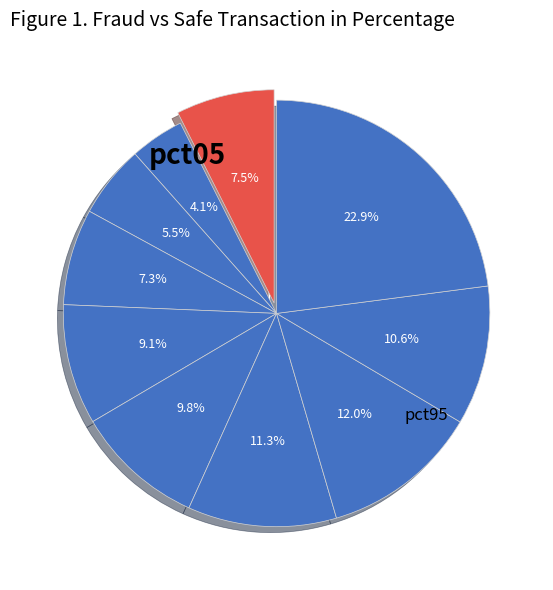

How many slices are in this pie chart?

10